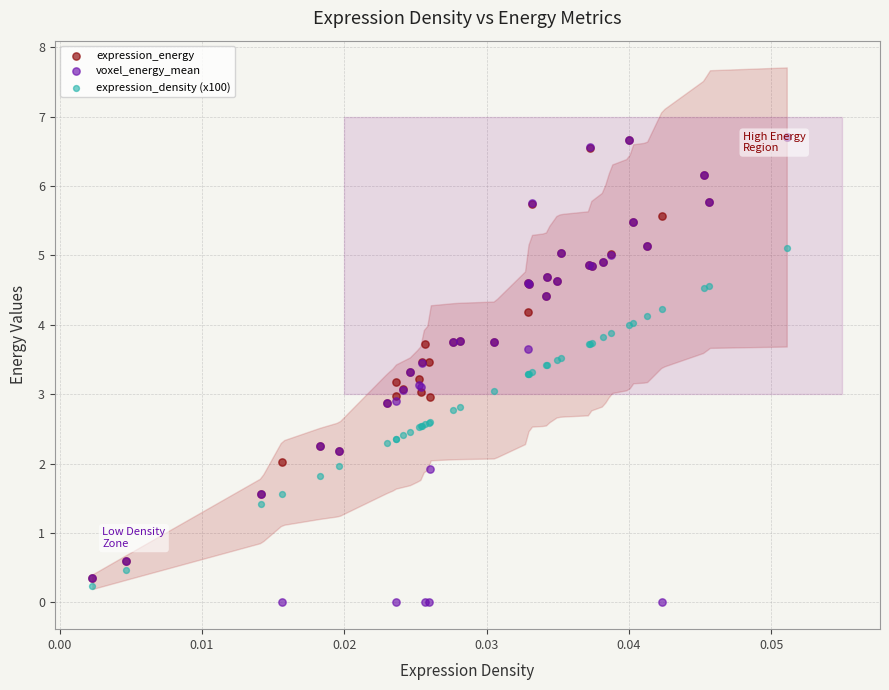

What are all the series names shown in the legend?

expression_energy, voxel_energy_mean, expression_density (x100)